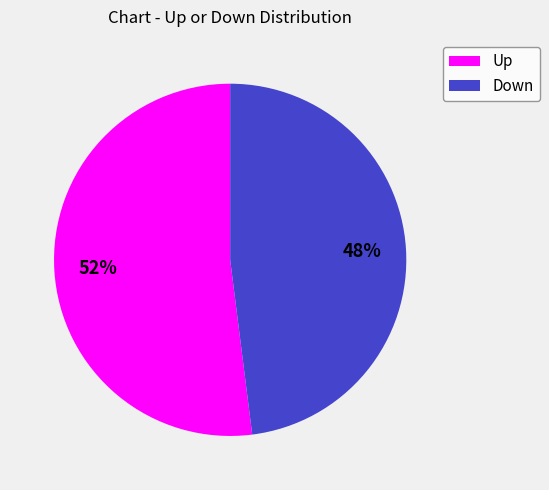

Is there any slice that represents more than half of the pie?

Yes